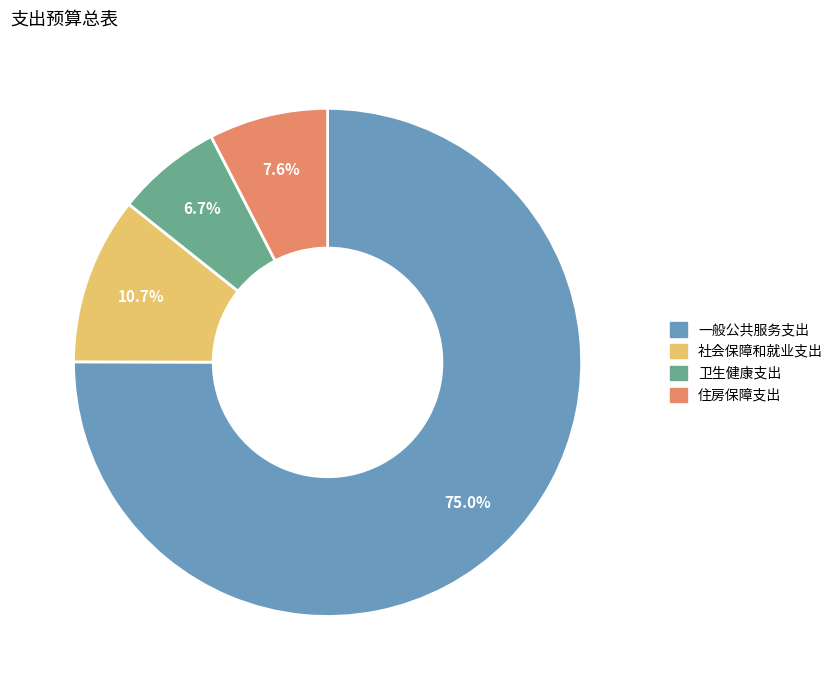

How many slices are in this pie chart?

4